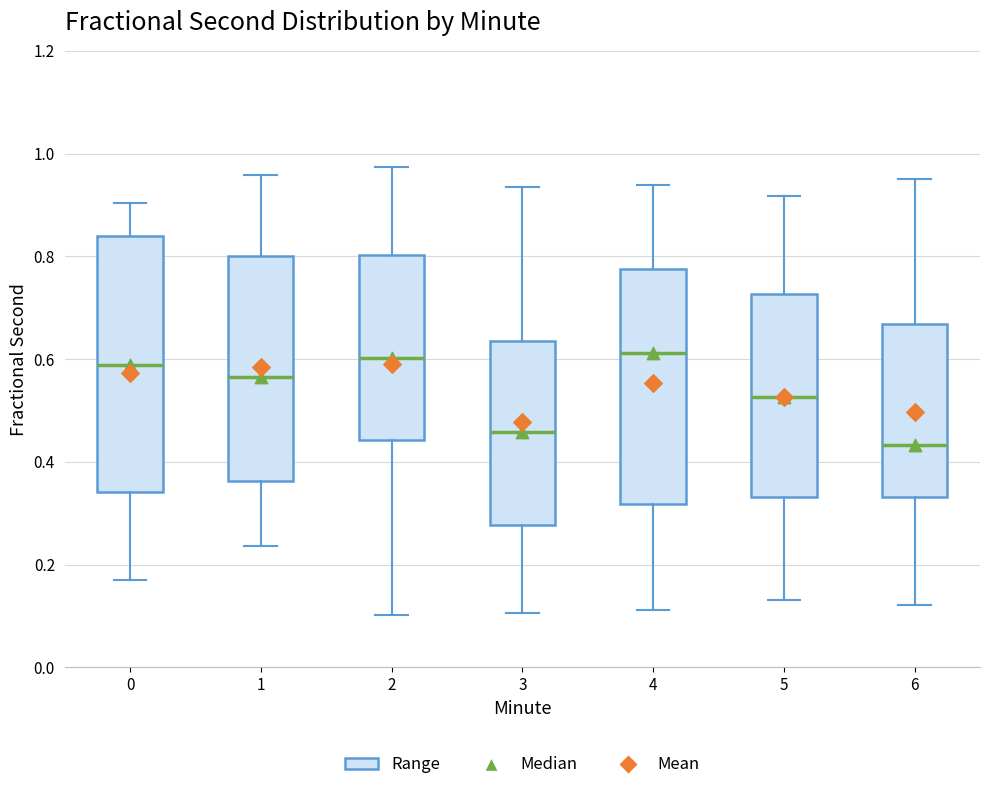

Comparing the boxes themselves (not the whiskers), which one is the tallest?

0